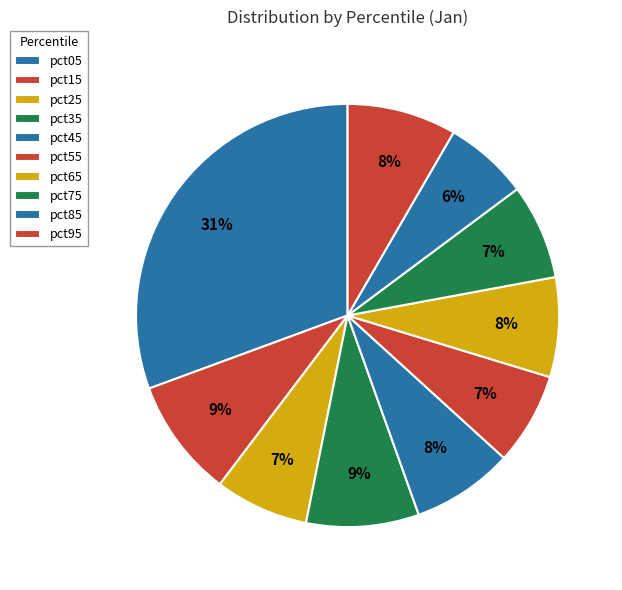

Does pct55 account for over 50% of the chart?

No